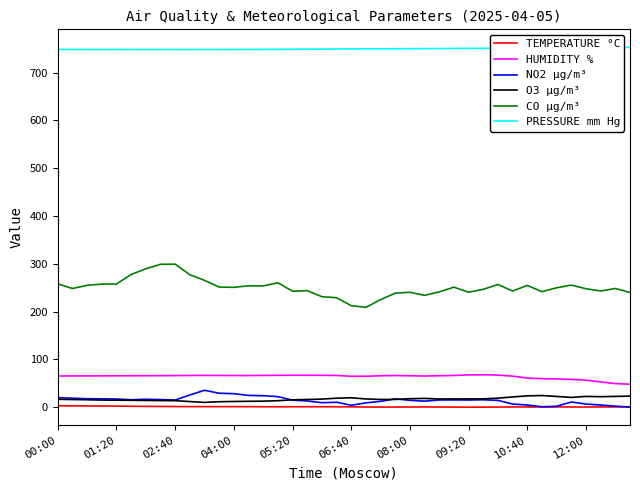

What is the minimum value shown in the chart?

-0.2